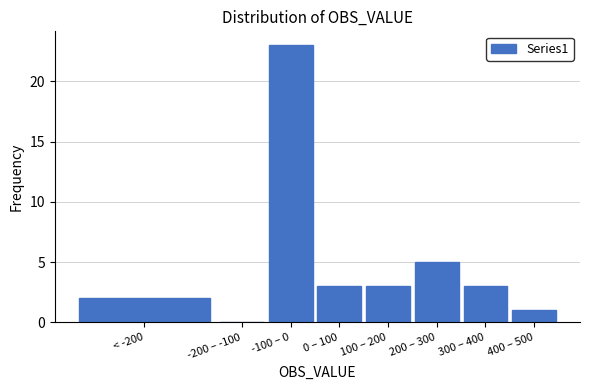

Reading left to right, what are all the values shown in this chart?

< -200=2	-200 – -100=0	-100 – 0=23	0 – 100=3	100 – 200=3	200 – 300=5	300 – 400=3	400 – 500=1